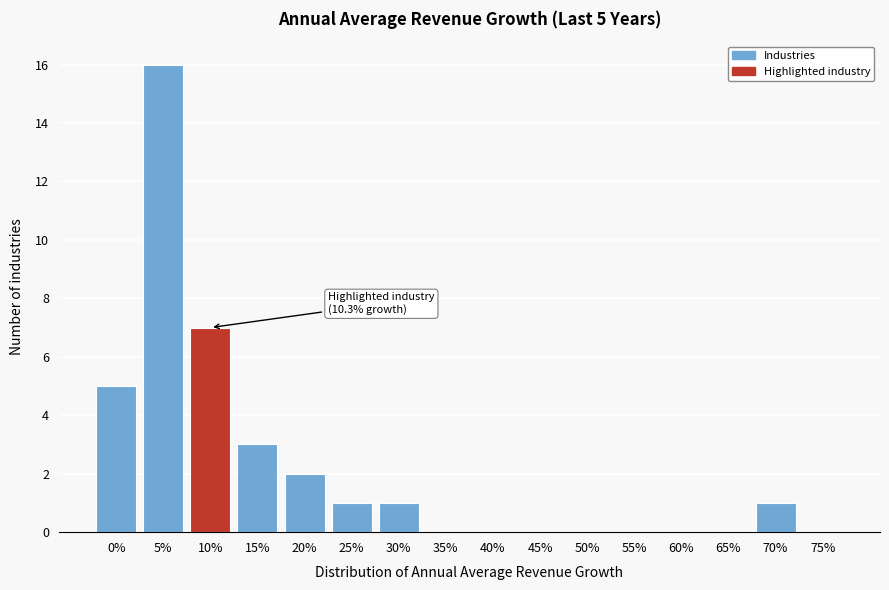

Reading right to left, what are all the values shown in this chart?

75%=0	70%=1	65%=0	60%=0	55%=0	50%=0	45%=0	40%=0	35%=0	30%=1	25%=1	20%=2	15%=3	10%=7	5%=16	0%=5